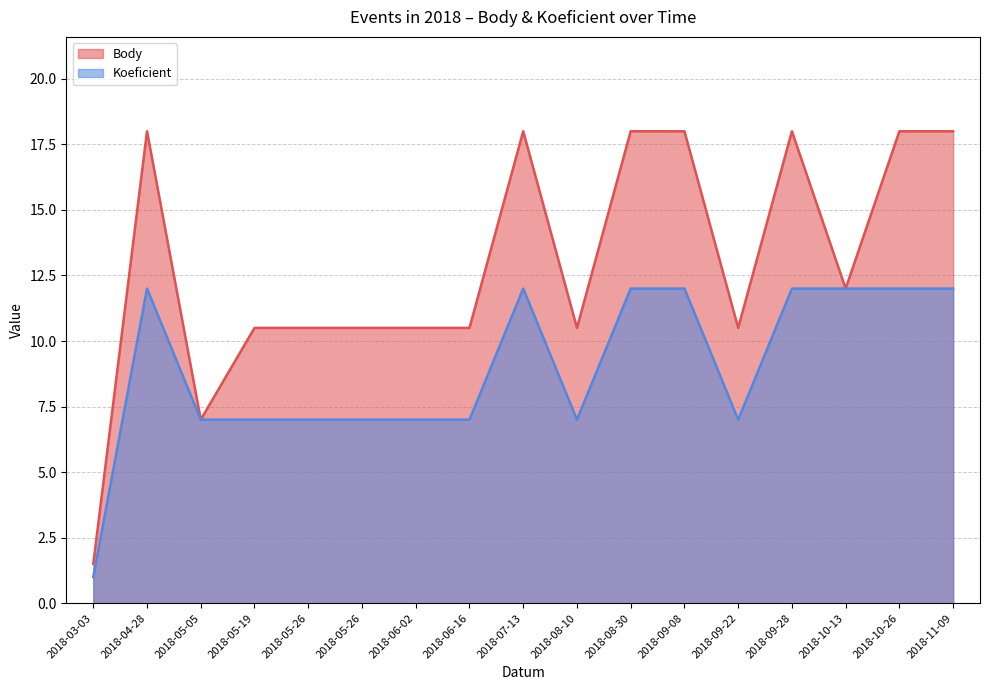

What is the total value across all series at 2018-11-09?

30.0